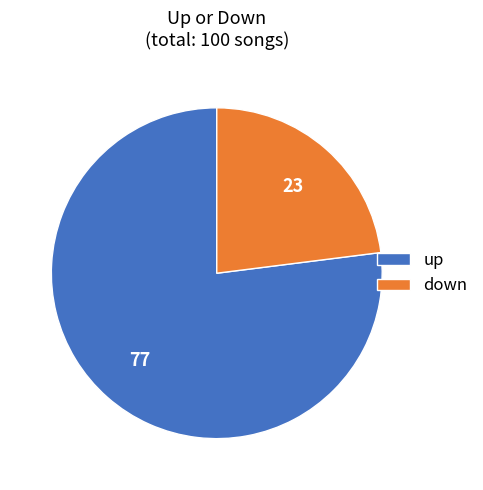

Rank the categories by value from lowest to highest.

down, up